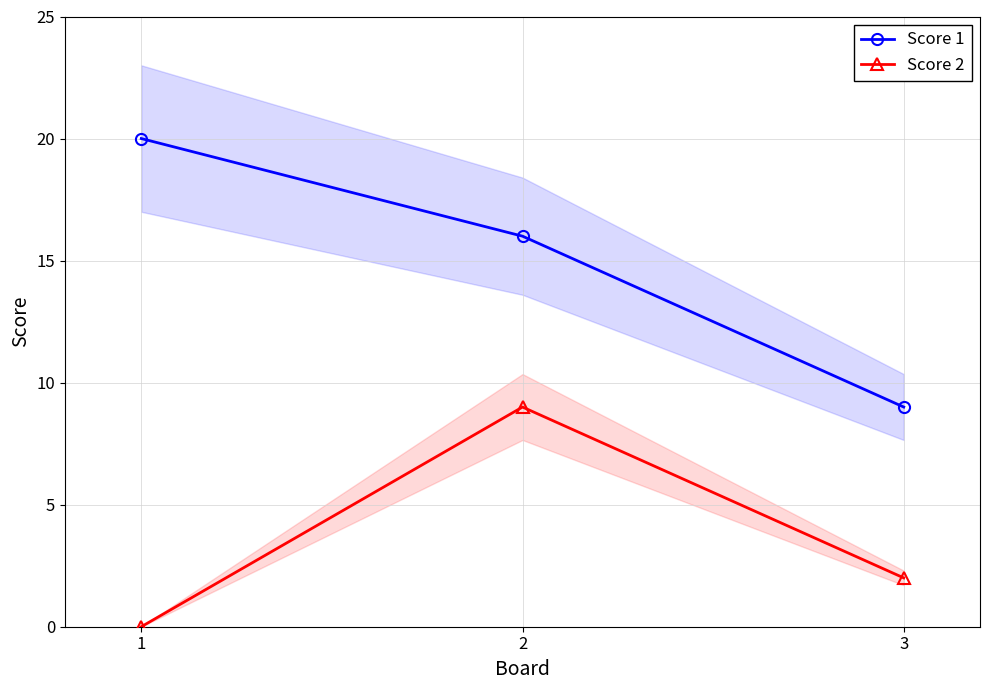

At how many categories does at least one series exceed 13?

2